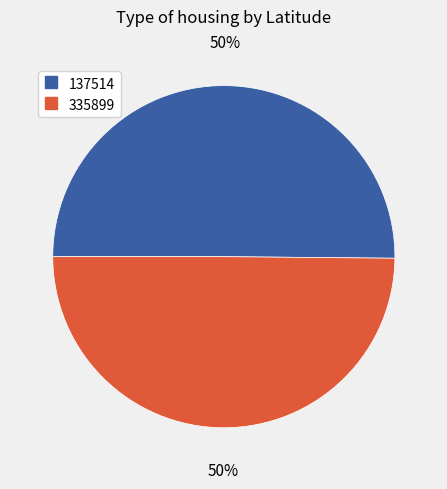

What percentage is the 137514 slice, to the nearest percent?

50%